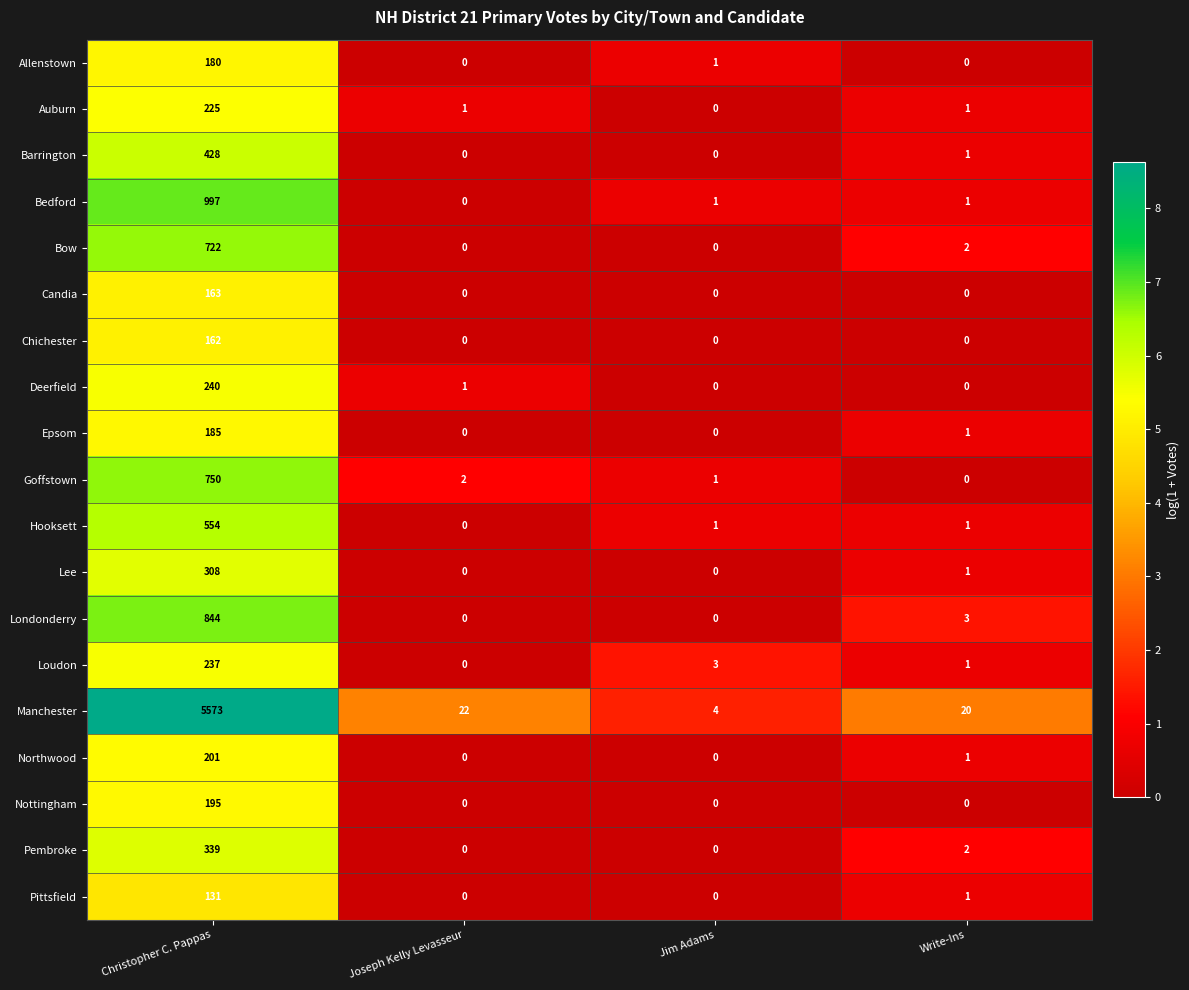

What is the highest value of the Manchester series?

5573